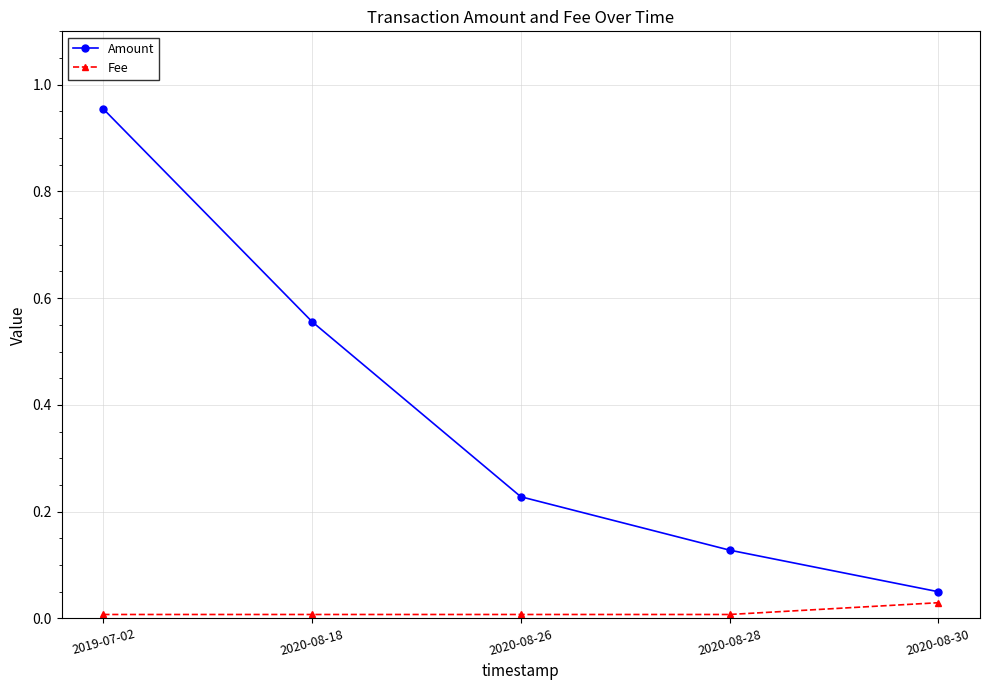

Is the value of Amount at 2020-08-26 greater than the value of Fee at 2020-08-18?

Yes